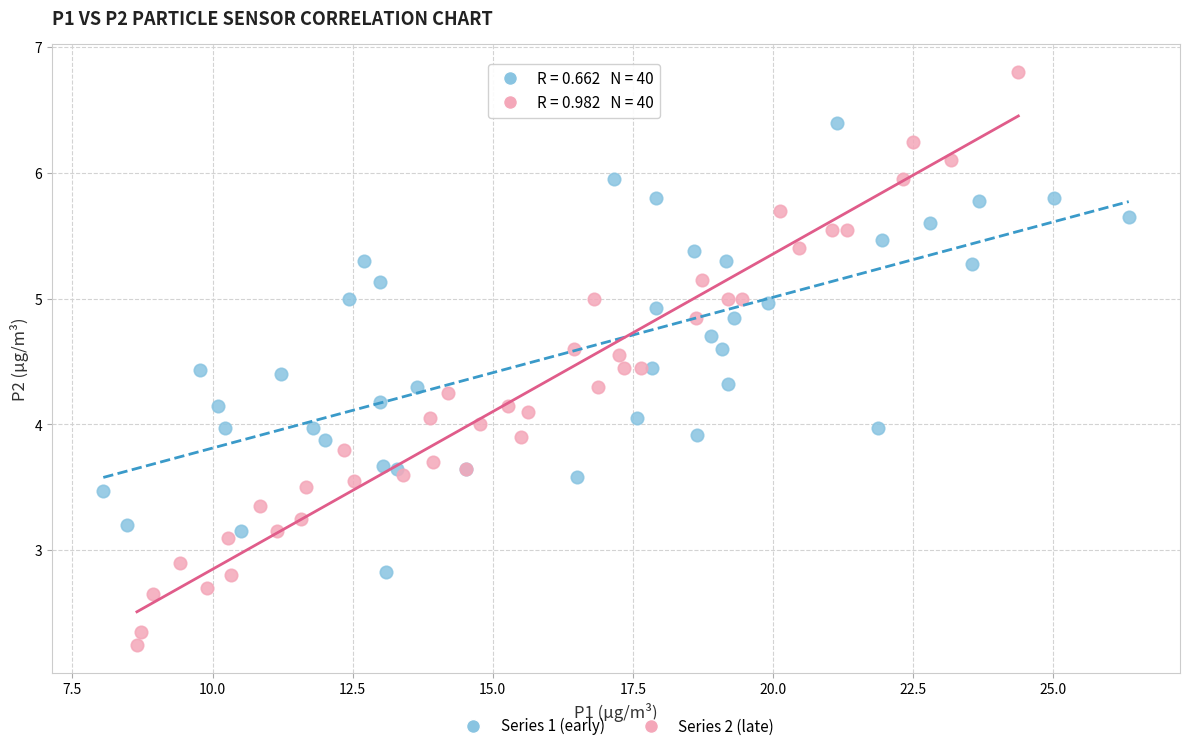

What are all the series names shown in the legend?

Series 1 (early), Series 2 (late)